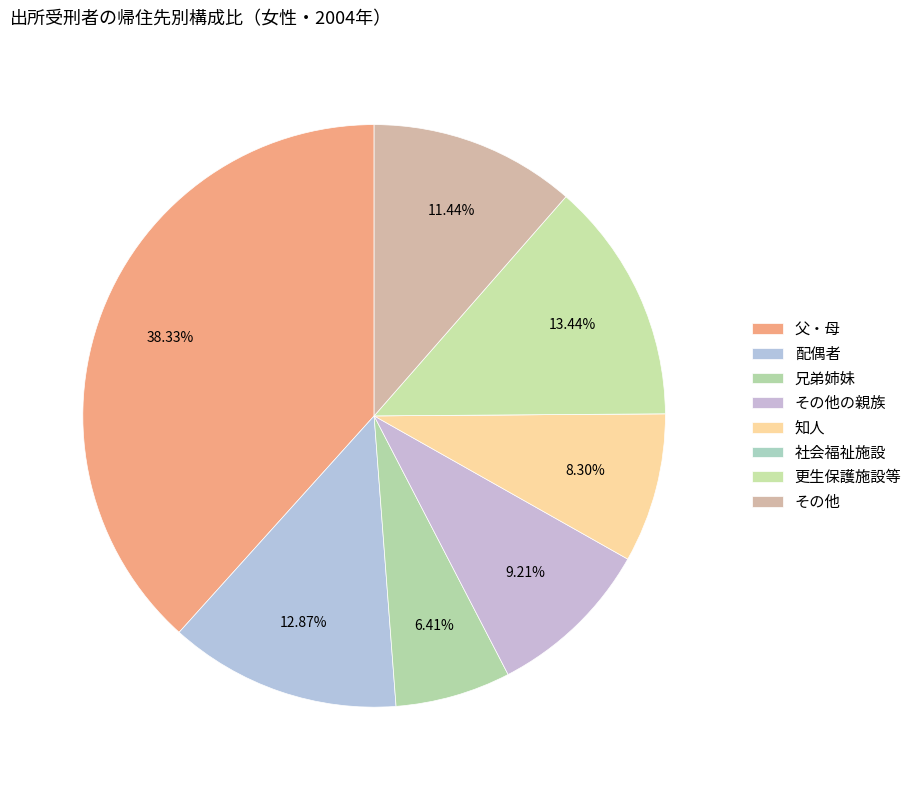

What is the largest slice in the pie chart?

父・母